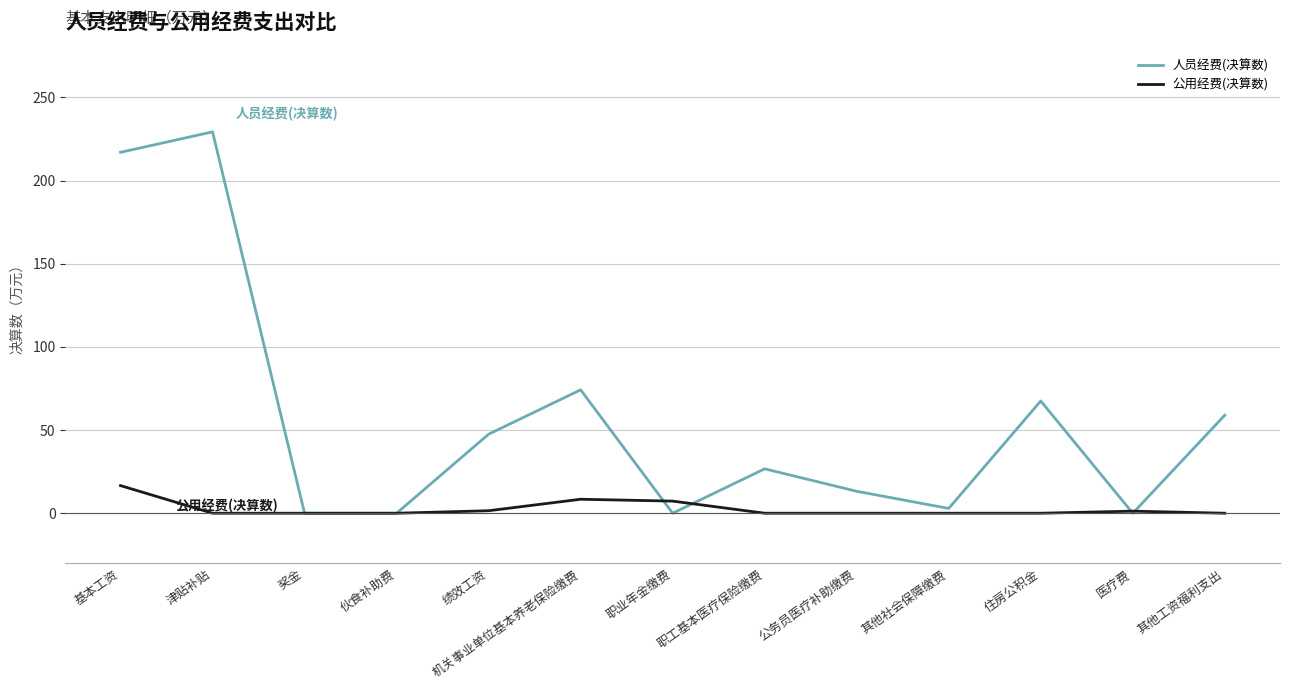

What is the difference between the maximum and minimum values in the 公用经费(决算数) series?

16.6